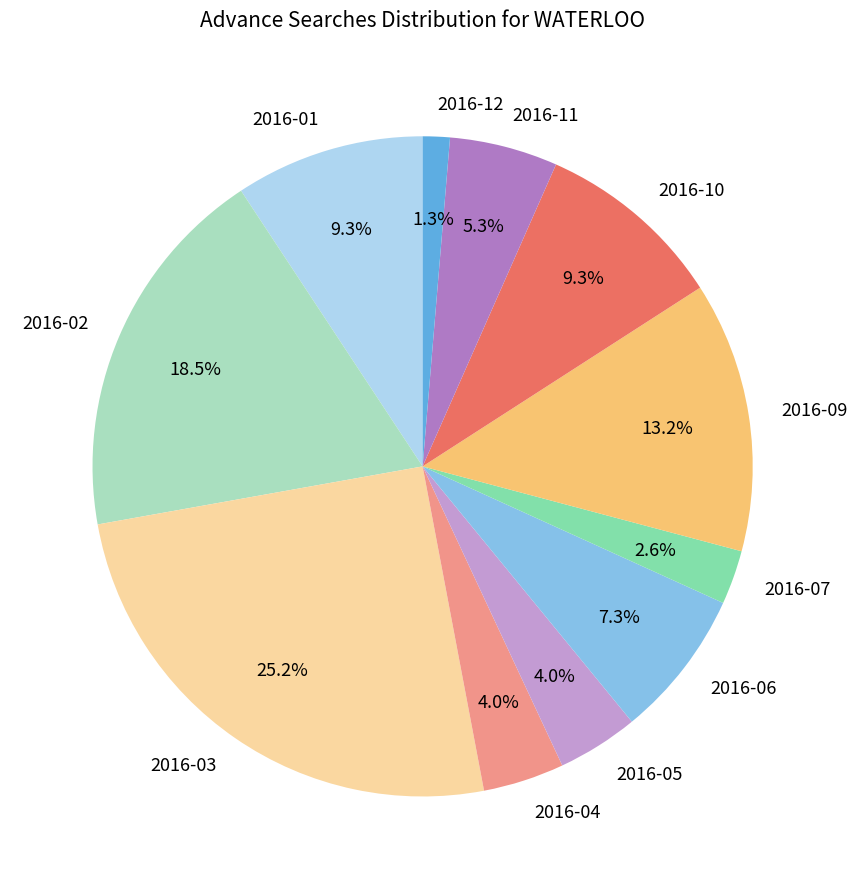

Which has a higher value, 2016-11 or 2016-06?

2016-06